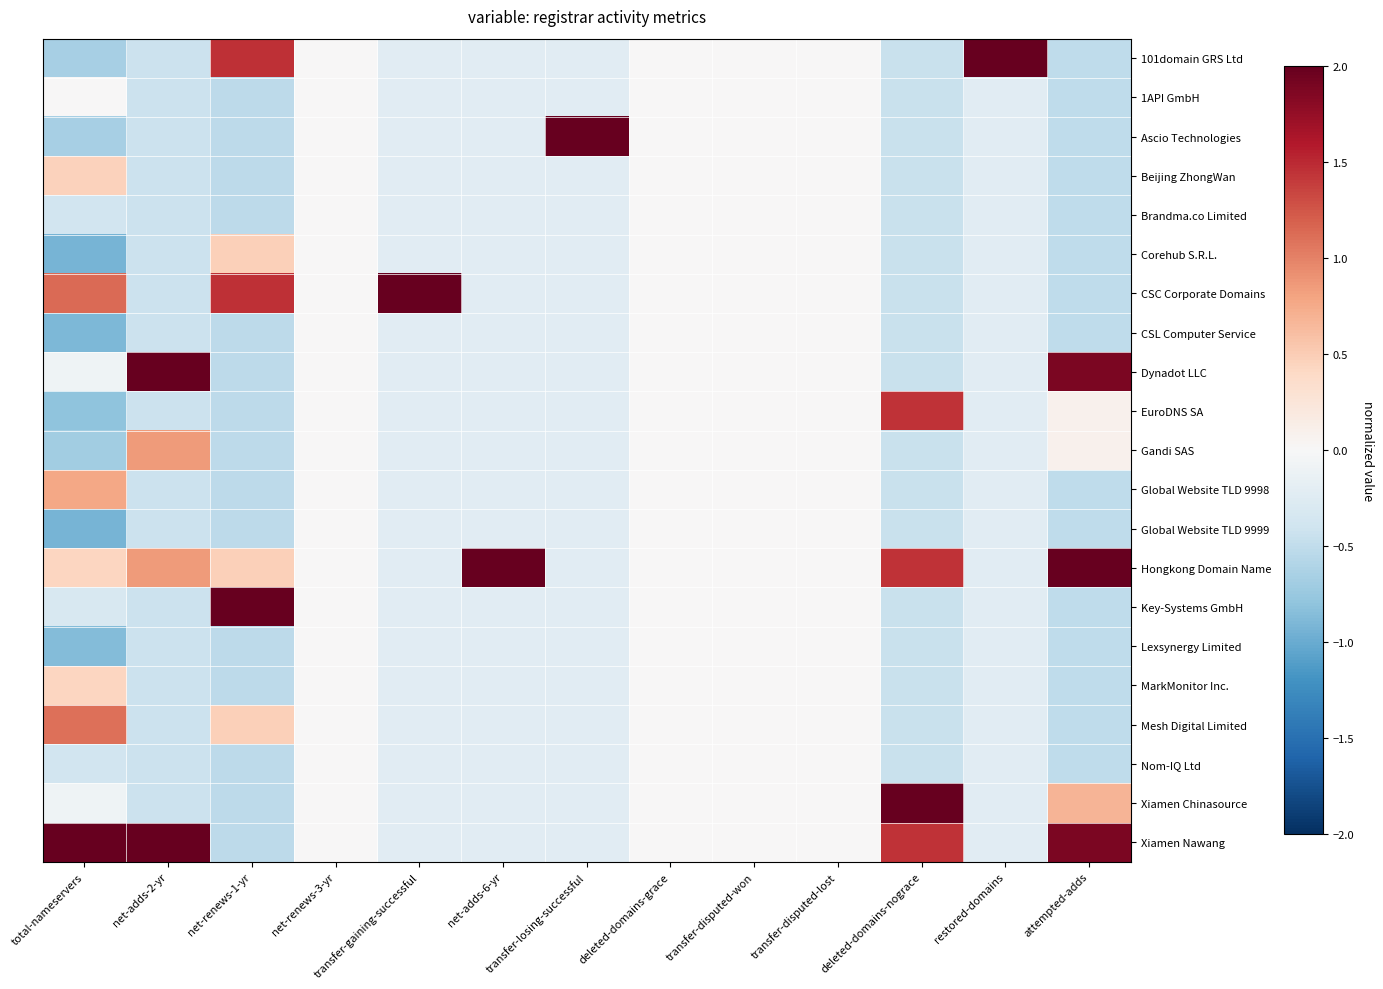

Rank the series by their maximum value, from highest to lowest.

Hongkong Domain Name, Ascio Technologies, CSC Corporate Domains, 101domain GRS Ltd, Key-Systems GmbH, Dynadot LLC, Xiamen Nawang, Xiamen Chinasource, EuroDNS SA, Mesh Digital Limited, Gandi SAS, Global Website TLD 9998, Corehub S.R.L., Beijing ZhongWan, MarkMonitor Inc., 1API GmbH, Brandma.co Limited, CSL Computer Service, Global Website TLD 9999, Lexsynergy Limited, Nom-IQ Ltd